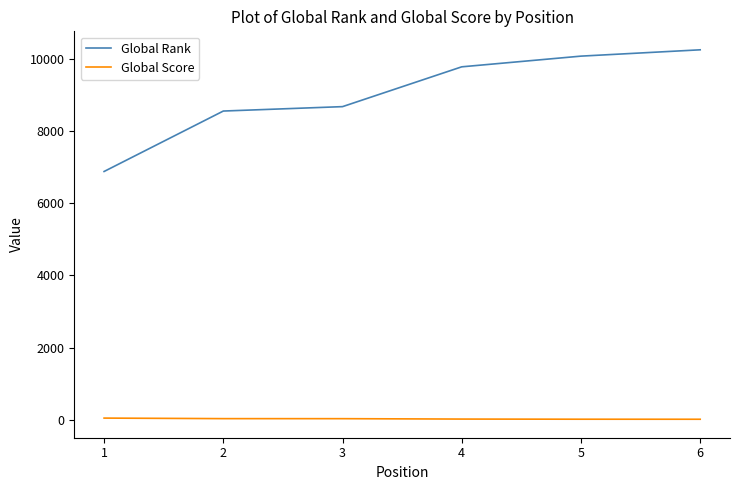

Where is Global Rank nearest to the value 8560?

2